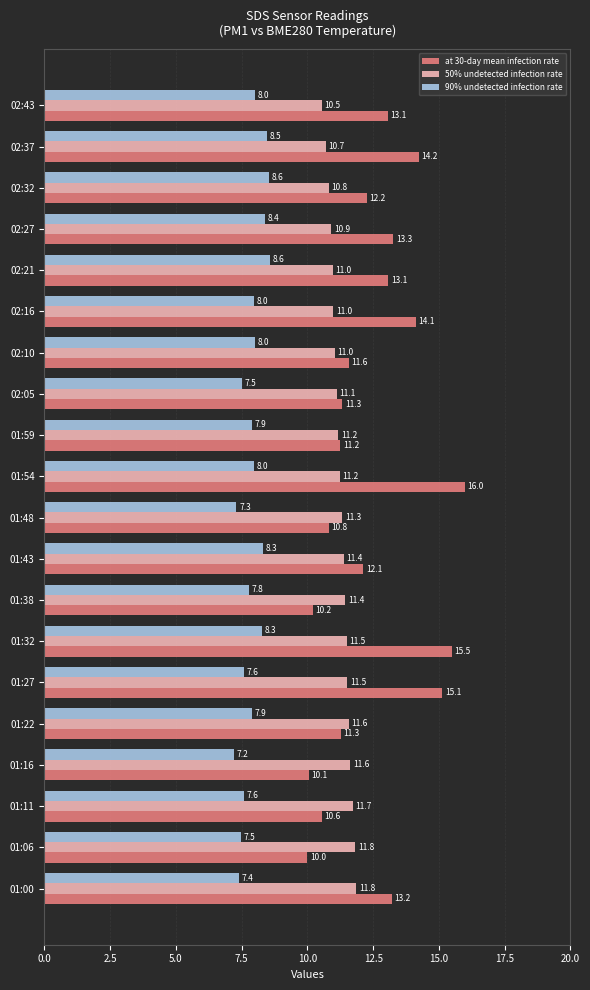

What is the difference between the 90% undetected infection rate values at 01:43 and 01:59?

0.4